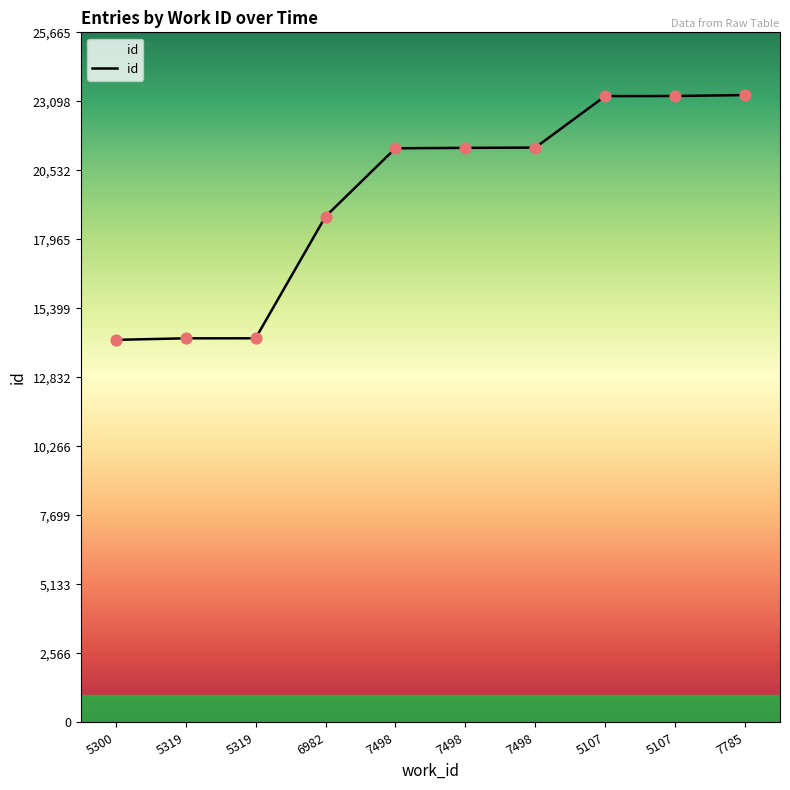

What is the change in value from 5107 to 7785?

+34